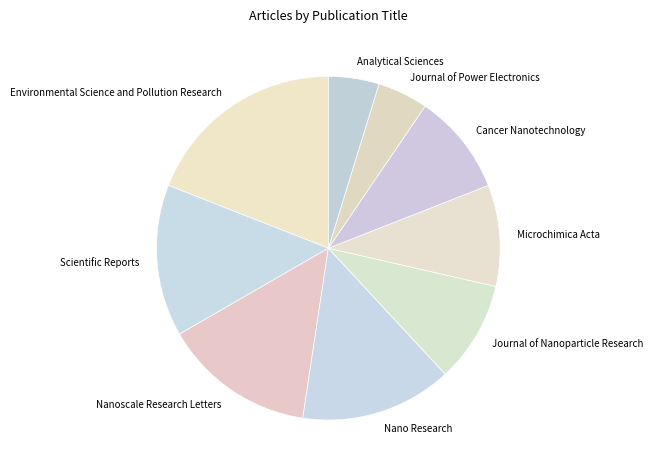

Which slice is the largest?

Environmental Science and Pollution Research